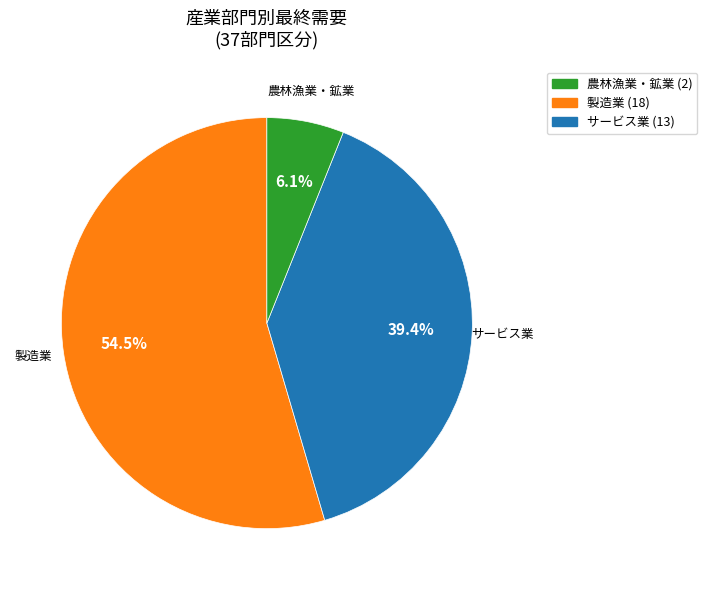

How many segments does this pie chart have?

3